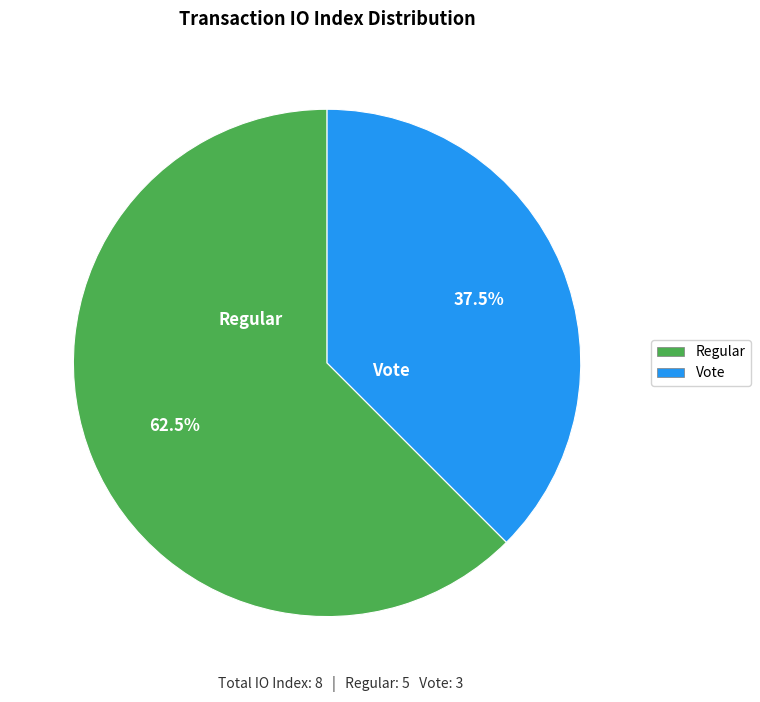

Does Regular account for over 50% of the chart?

Yes